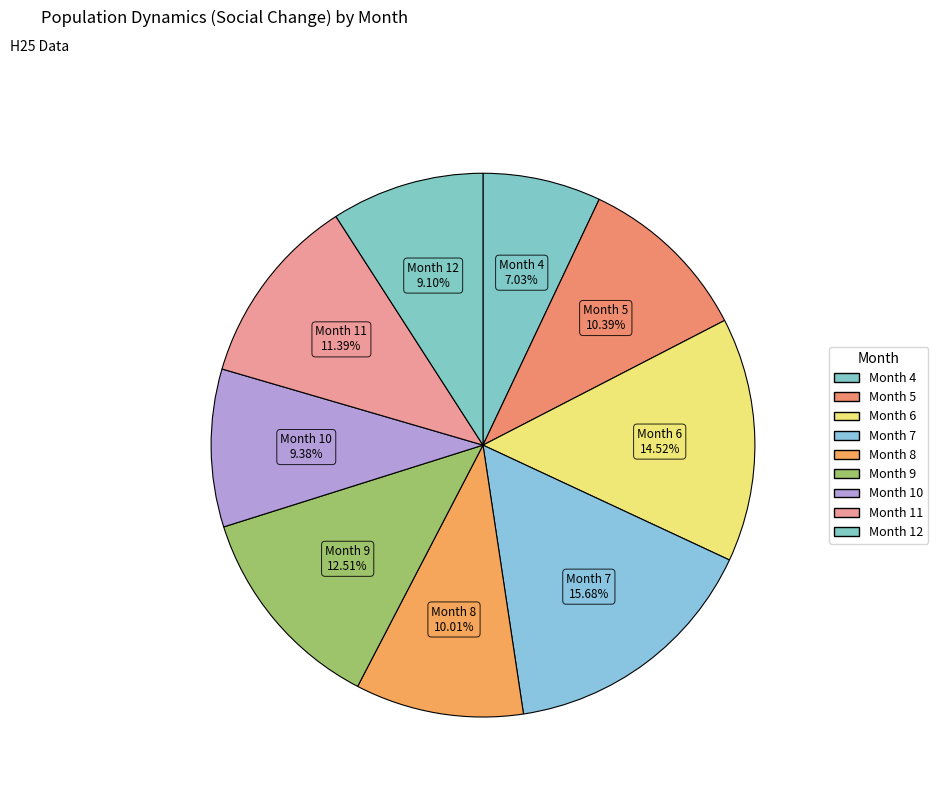

How many segments does this pie chart have?

9